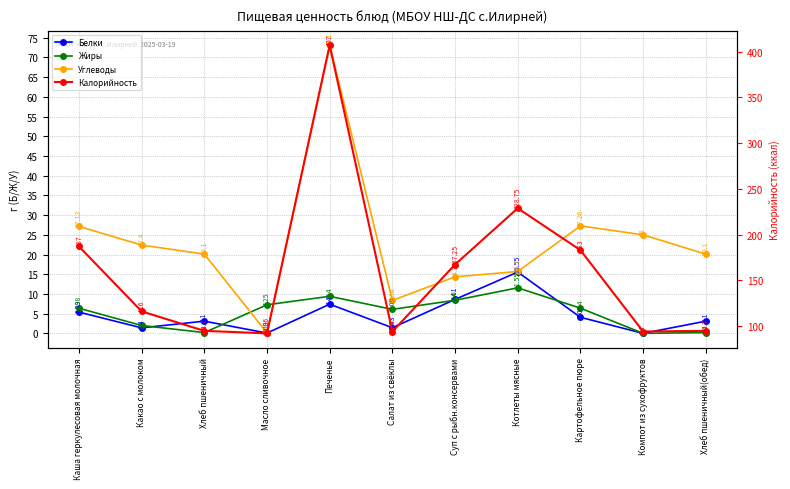

Reading left to right, extract all data points from this chart.

Белки: 5.4	1.4	3.1	0.1	7.4	1.4	8.6	15.6	4.1	0.0	3.1
Жиры: 6.4	2.0	0.2	7.2	9.4	6.1	8.4	11.6	6.4	0.0	0.2
Углеводы: 27.1	22.4	20.1	0.1	73.1	8.4	14.3	15.7	27.3	25.0	20.1
Калорийность: 187.0	116.0	94.7	92.0	407.0	93.9	167.2	228.8	183.0	94.0	94.7